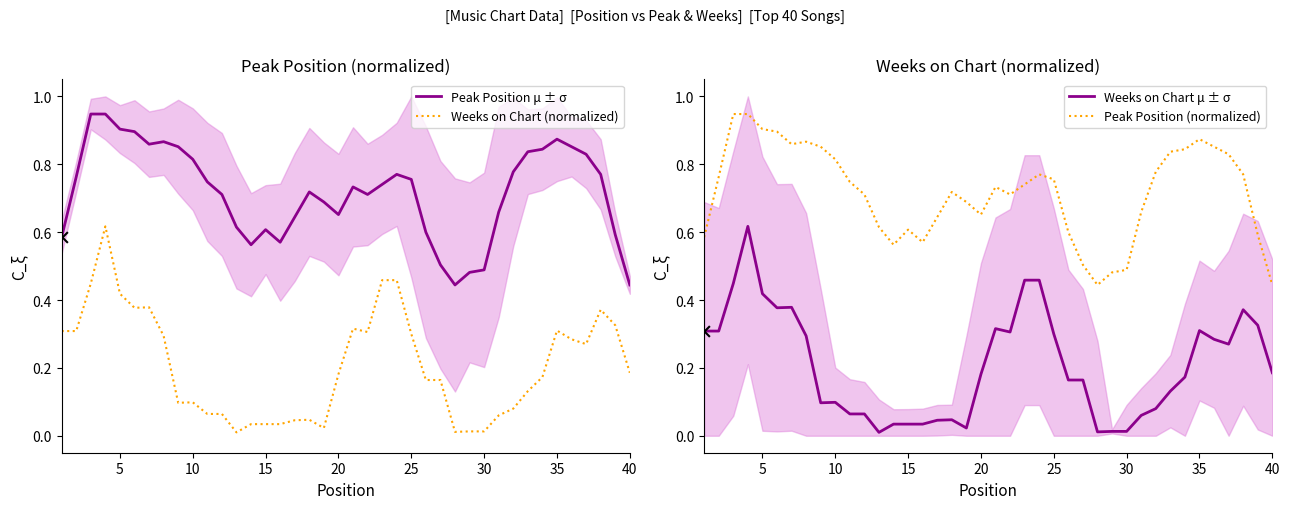

Which series contains the lowest Y value?

Weeks on Chart (normalized)